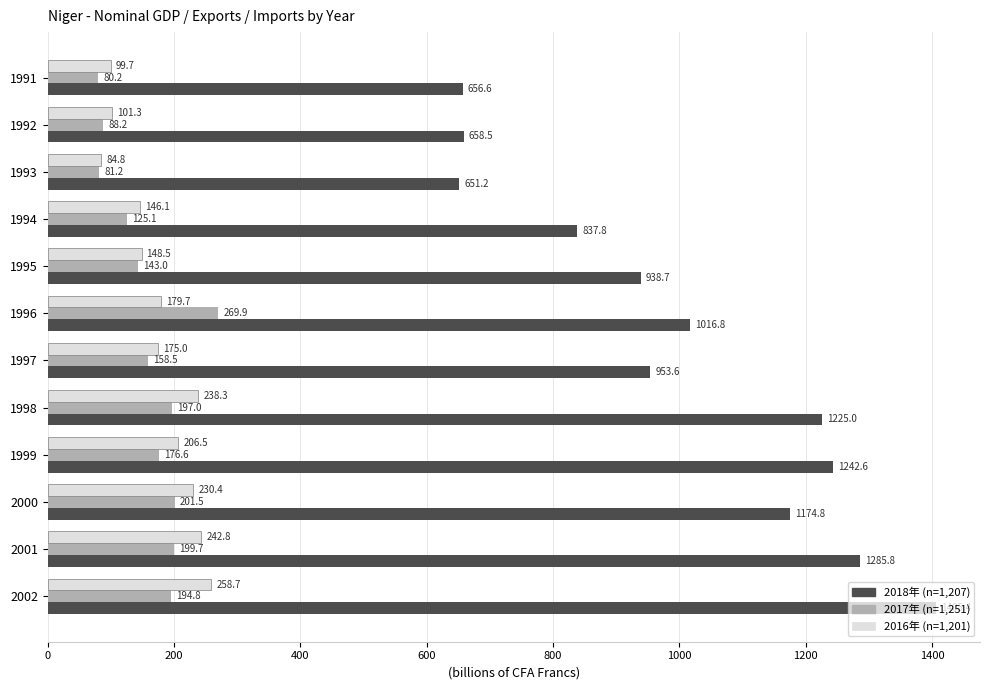

Rank the series by their maximum value, from lowest to highest.

2016年 (n=1,201), 2017年 (n=1,251), 2018年 (n=1,207)